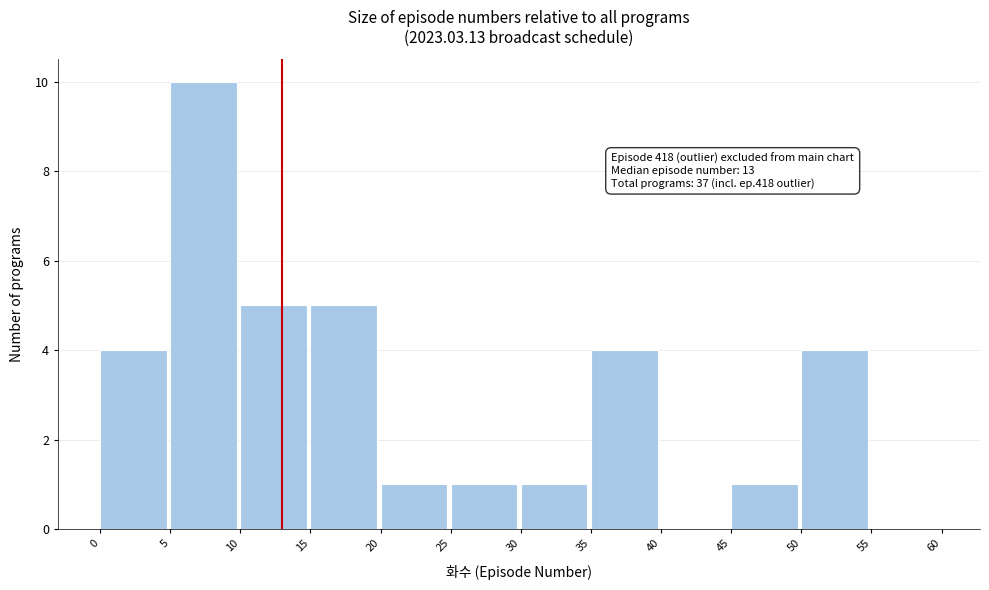

Over which range of the x-axis is the bar tallest?

5 to 10